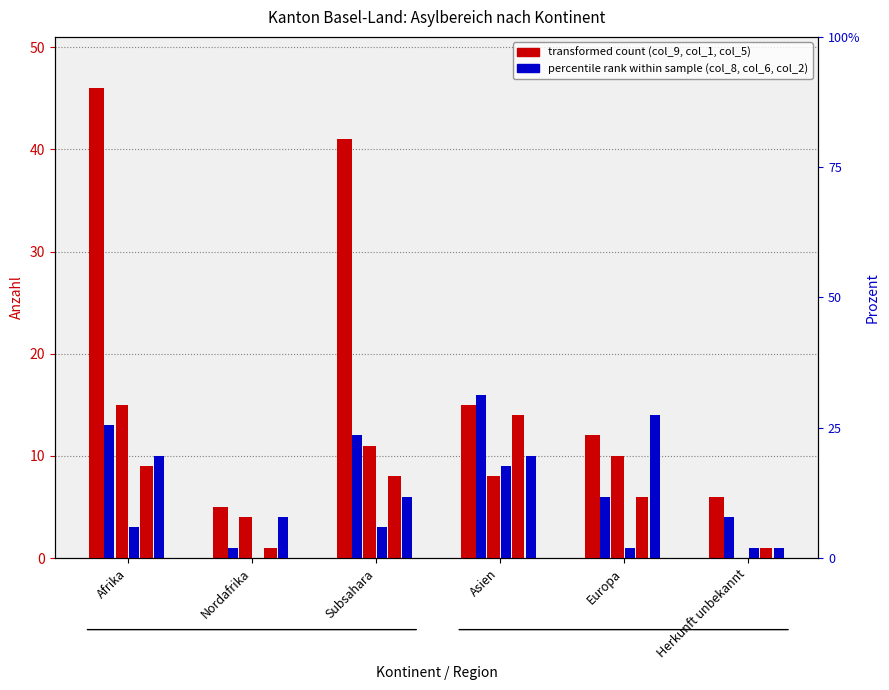

What is the spread (max minus min) of values at Europa?

13